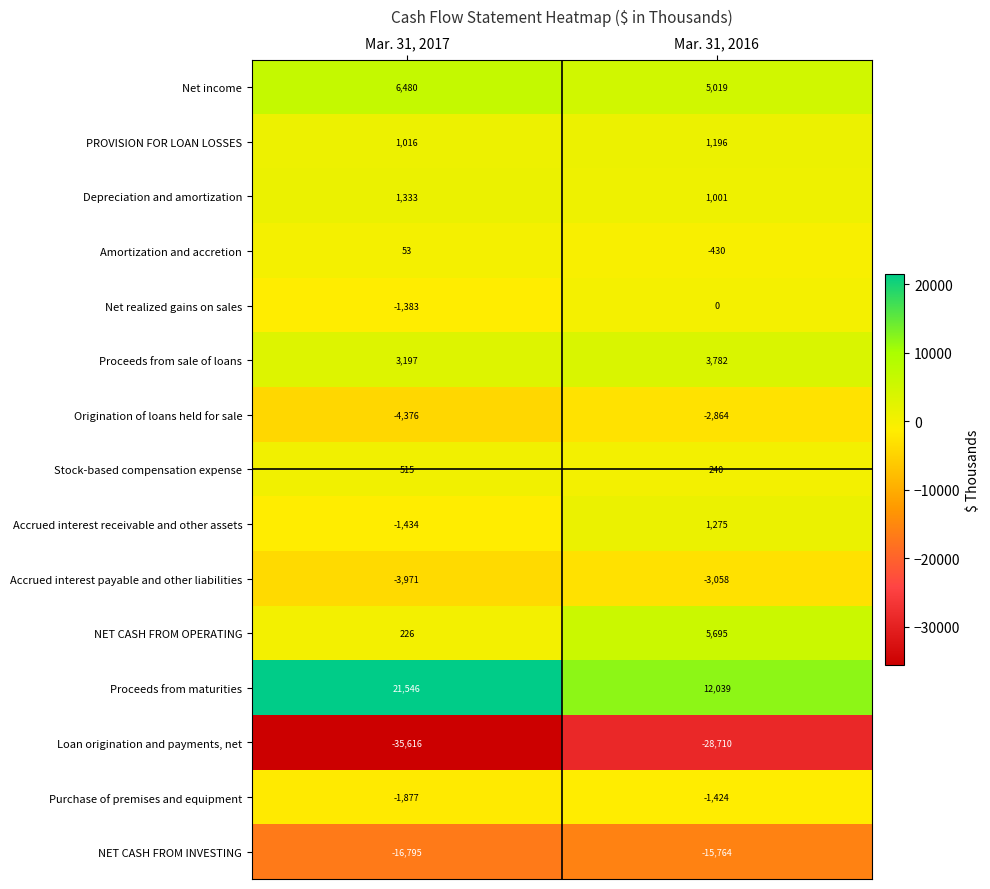

What is the spread (max minus min) of values at Mar. 31, 2016?

40749